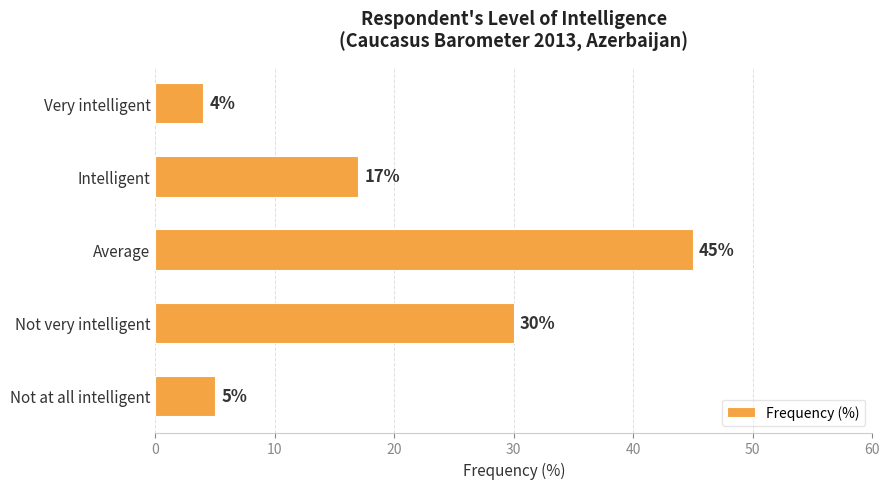

Reading bottom to top, transcribe all the data shown in this chart.

5	30	45	17	4